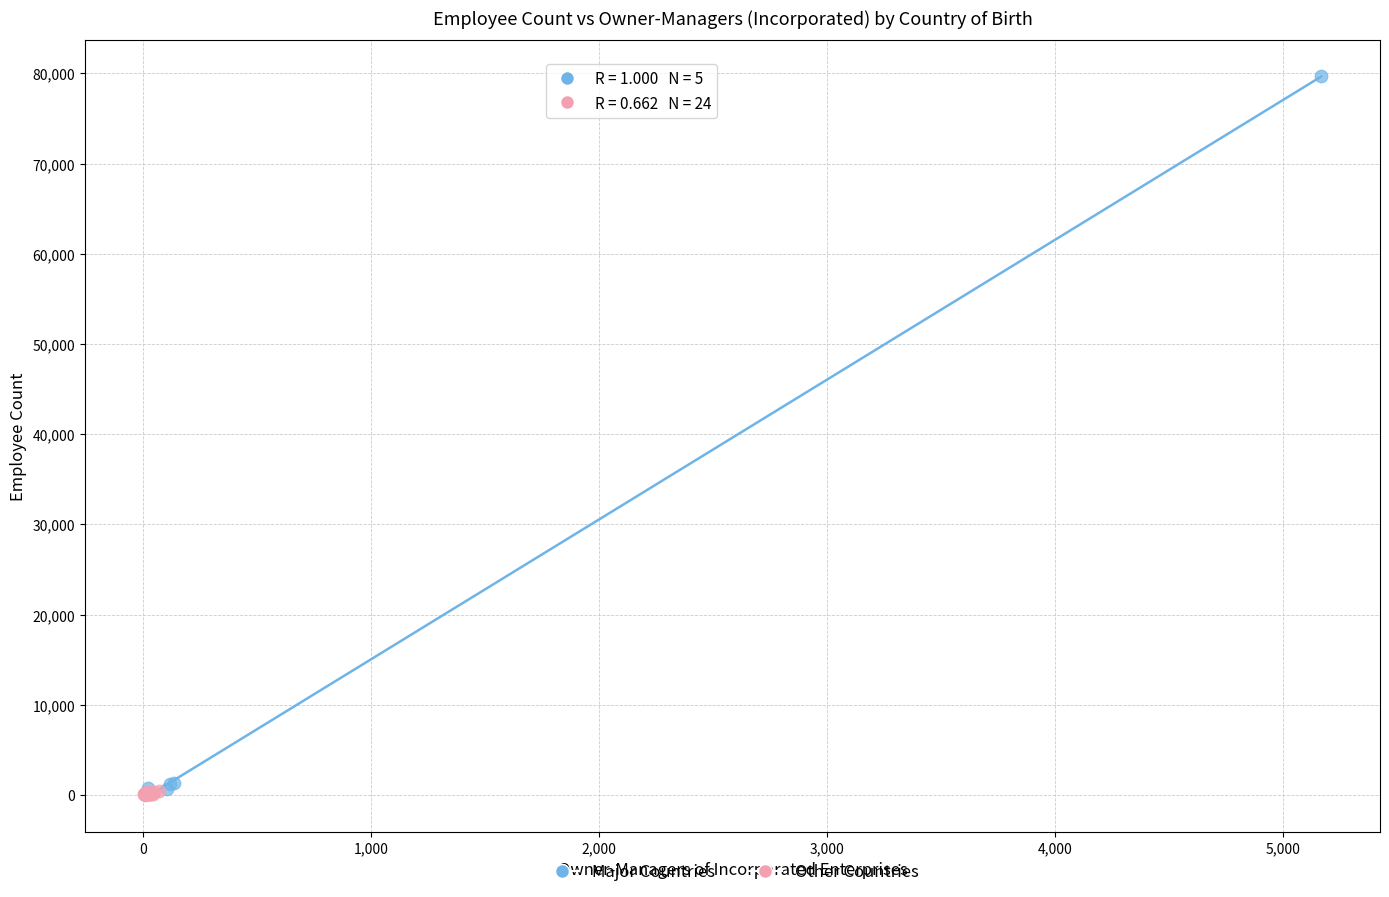

Which series contains the highest Y value?

Major Countries